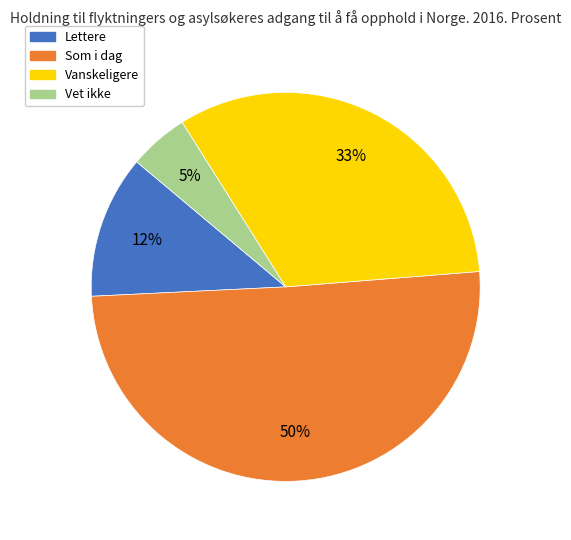

Which has a higher value, Som i dag or Lettere?

Som i dag